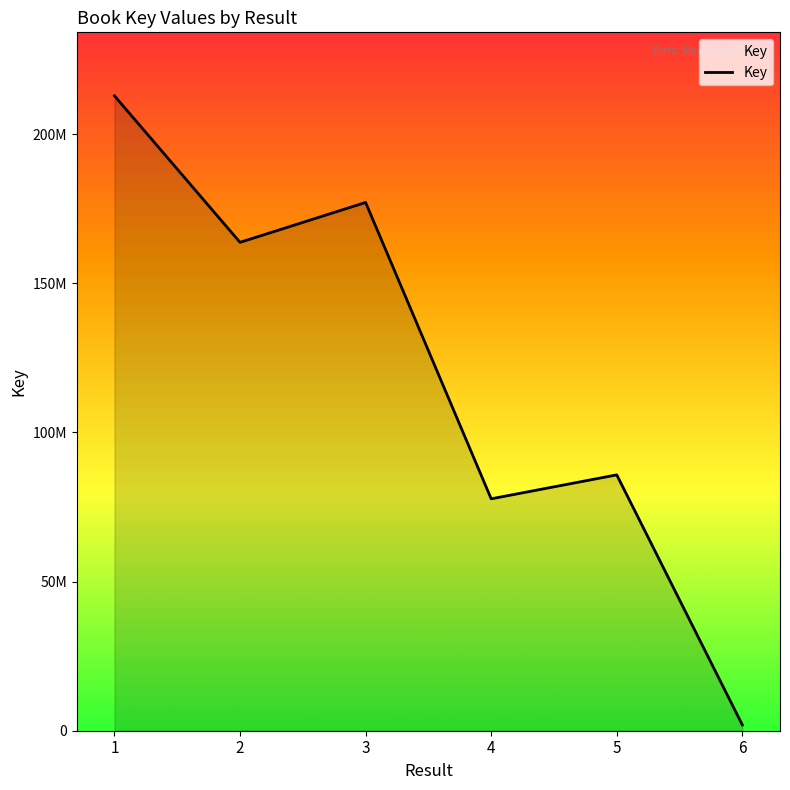

What is the minimum value shown in the chart?

1940964